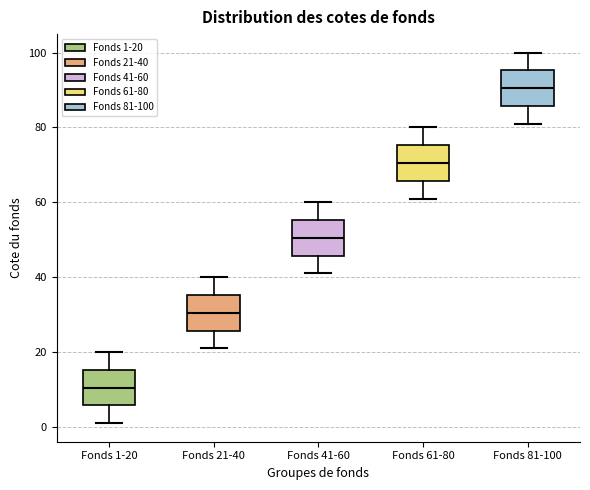

Reading left to right, transcribe this box plot: for each box, give where its median line is, the range the box spans, and where its two whiskers end, as read against the y-axis. The values are not printed on the chart, so give them approximately, as read against the axis.

Fonds 1-20: median 10, box 6 to 16, whiskers 2 to 20
Fonds 21-40: median 30, box 26 to 36, whiskers 22 to 40
Fonds 41-60: median 50, box 46 to 56, whiskers 42 to 60
Fonds 61-80: median 70, box 66 to 76, whiskers 62 to 80
Fonds 81-100: median 90, box 86 to 96, whiskers 82 to 100